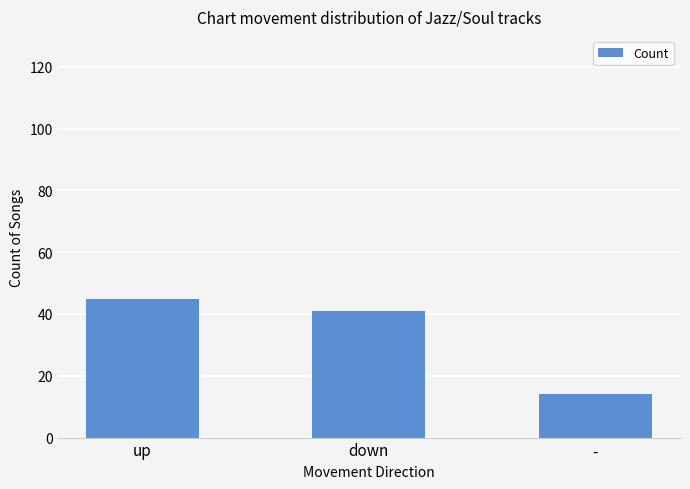

Reading right to left, list all the values displayed in this chart.

14	41	45